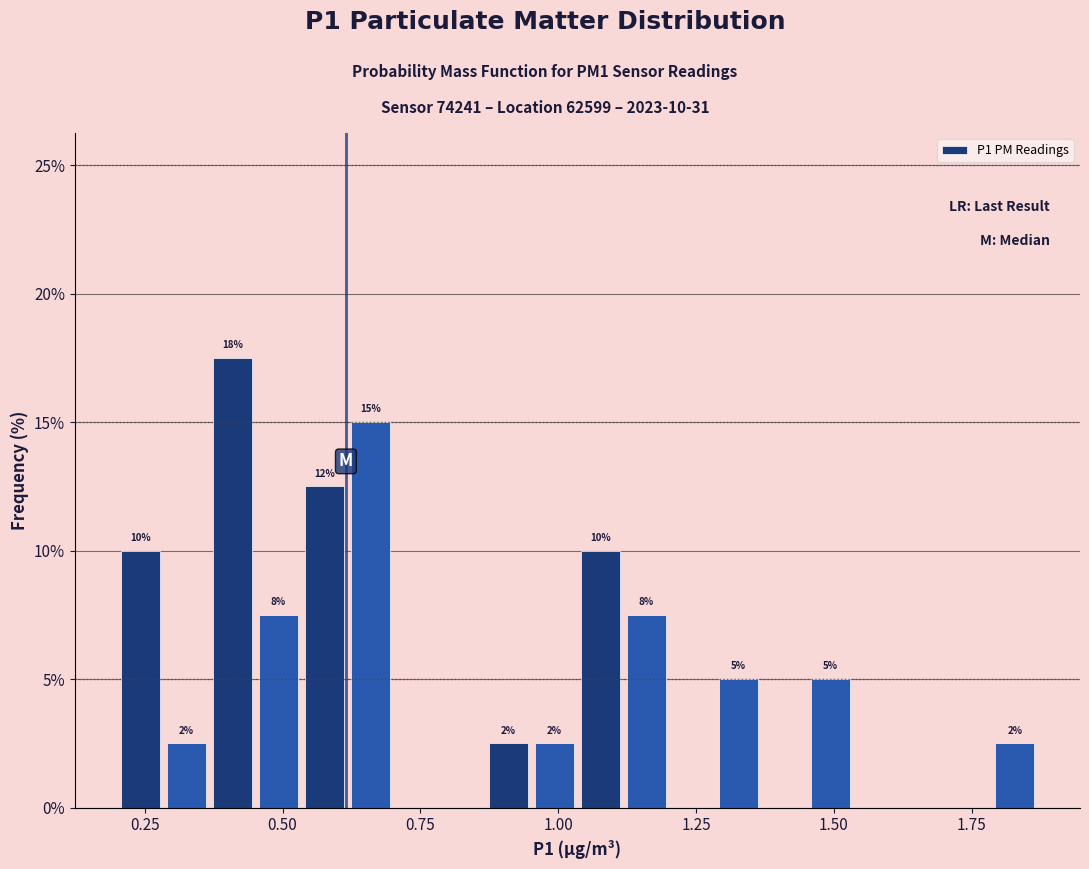

Around what value on the x-axis is the tallest bar? Give the approximate position of its centre, as read against the axis.

0.40